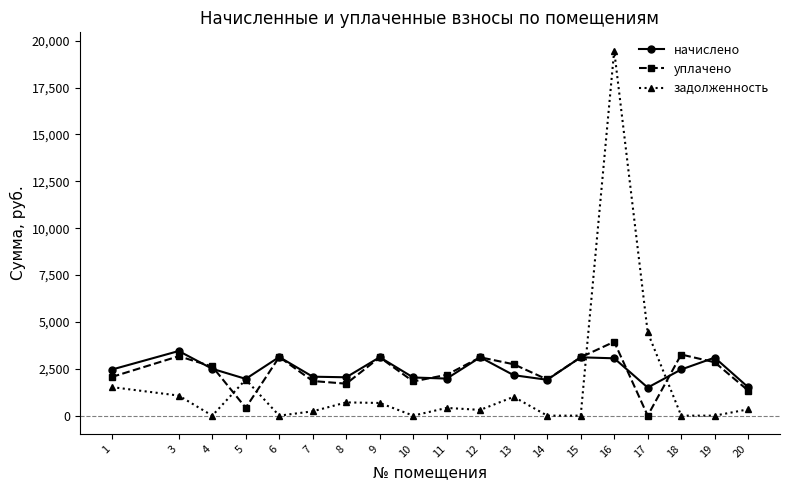

Which series has the widest spread of values?

задолженность